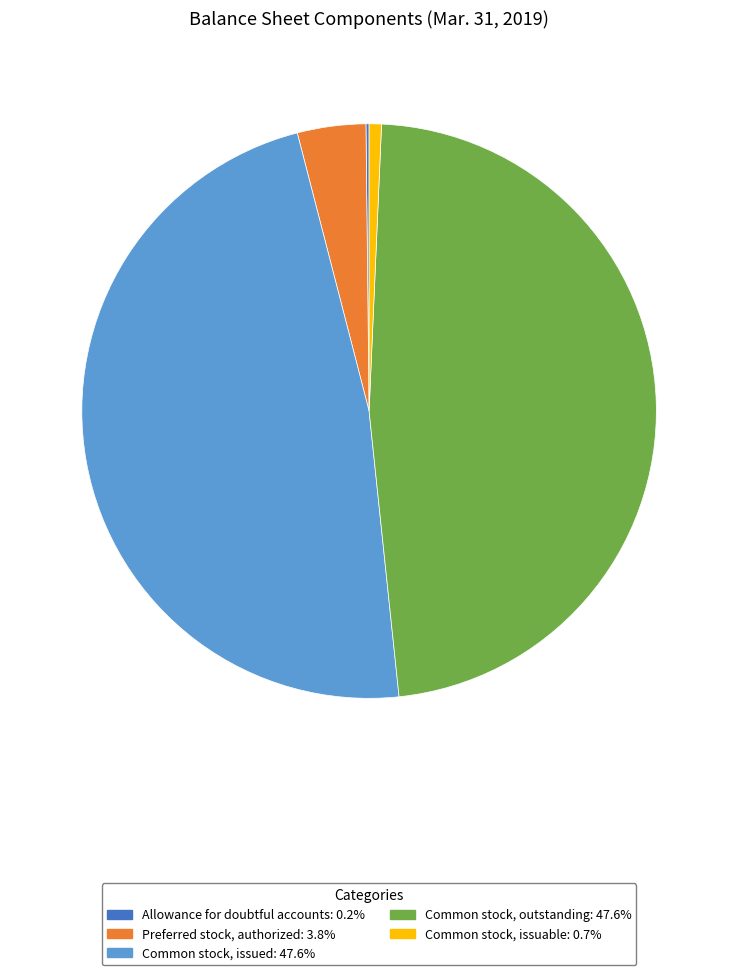

Is the sum of Common stock, issuable: 0.7% and Common stock, issued: 47.6% greater than half?

No